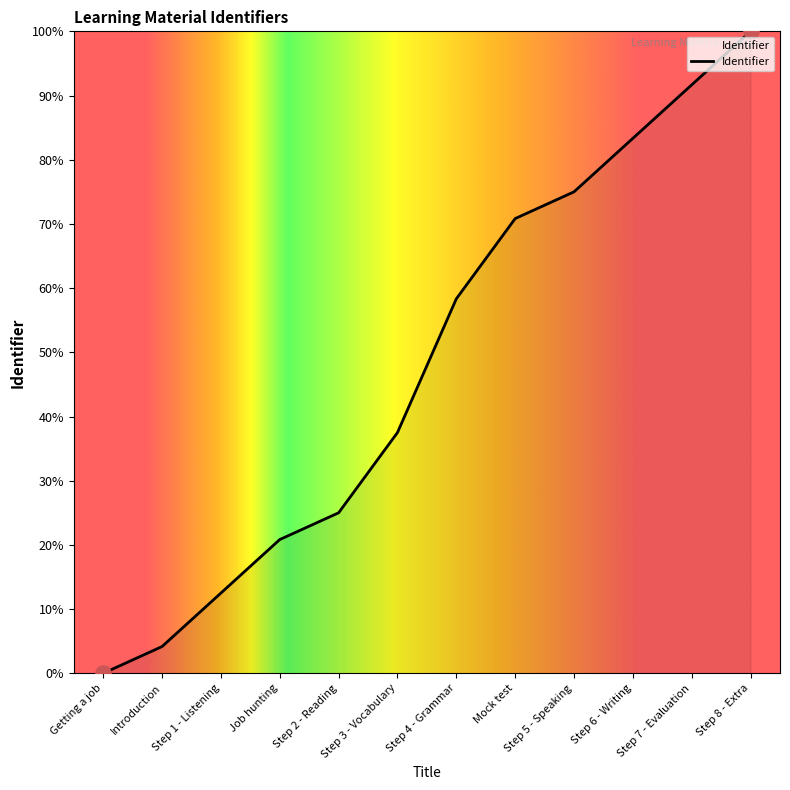

What is the change in value from Step 2 - Reading to Step 3 - Vocabulary?

+12.5